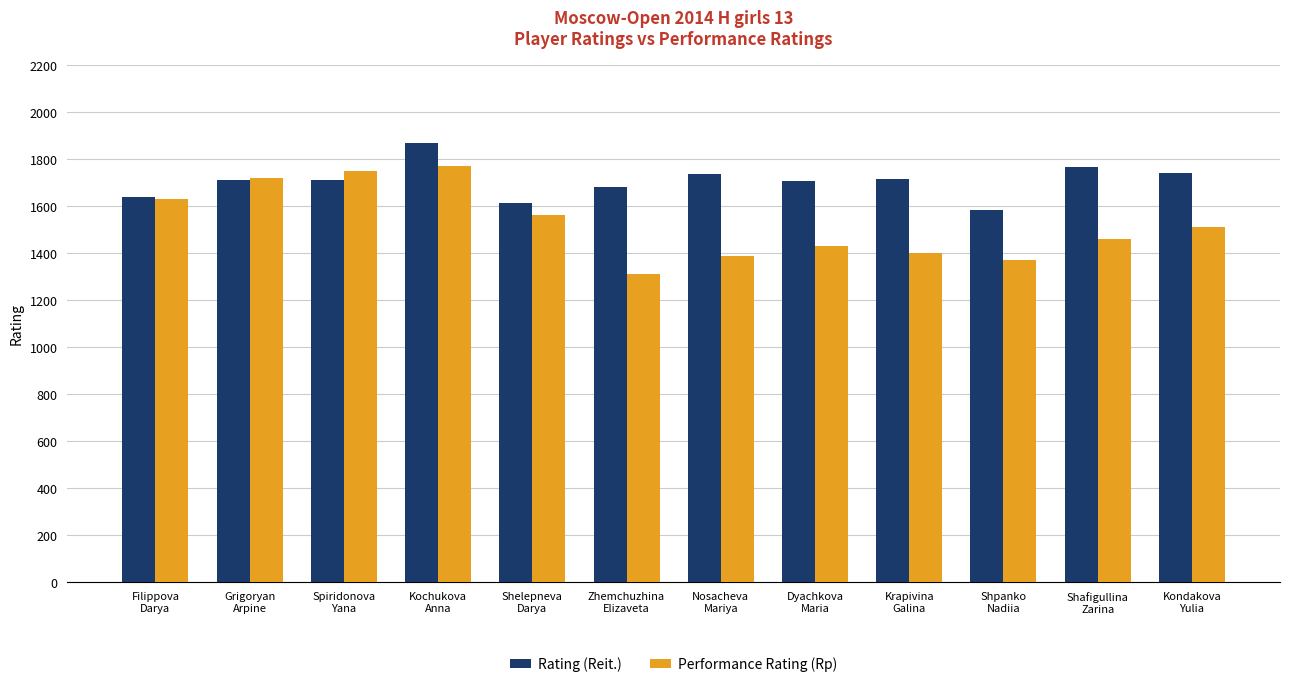

What is the label of the 2nd bar from the left?

Grigoryan
Arpine